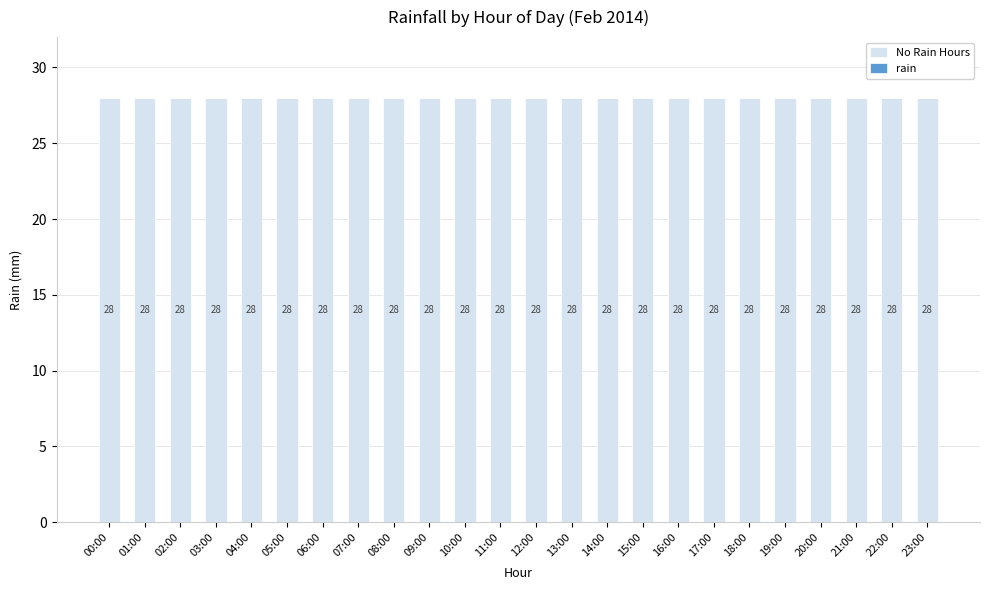

How many bars are there in each group?

2